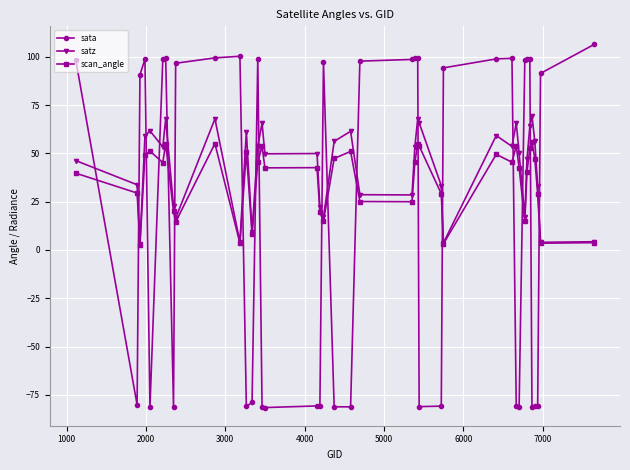

Count the number of data series in this chart.

3